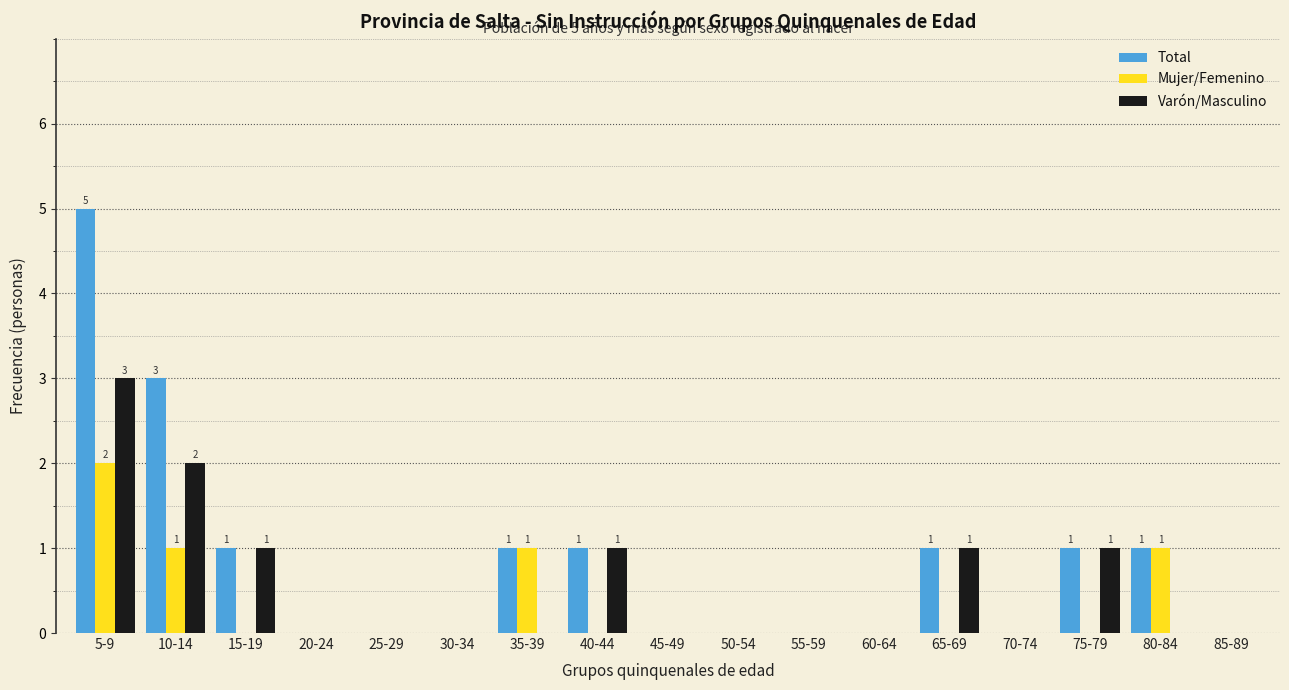

What is the sum of all Total values?

14